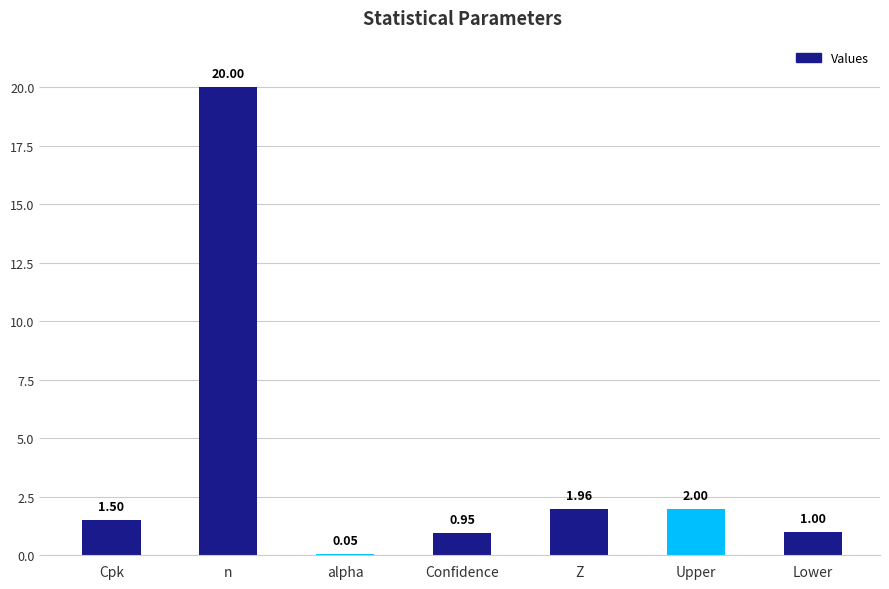

Between Lower and Upper, which is larger?

Upper